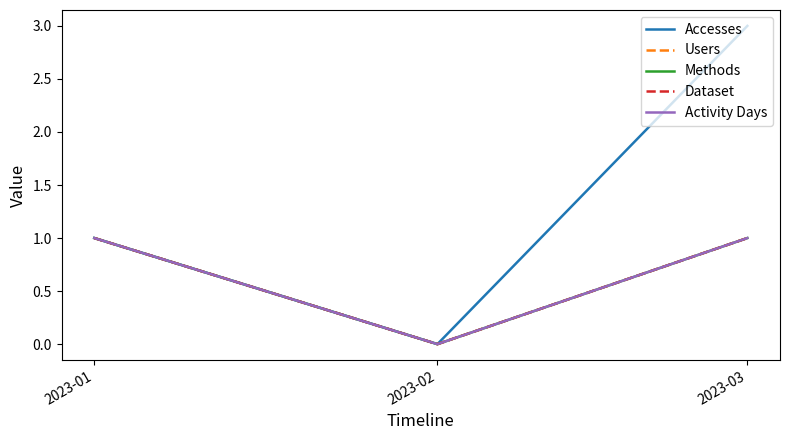

Reading left to right, what are all the values shown in this chart?

Accesses: 1	0	3
Users: 1	0	1
Methods: 1	0	1
Dataset: 1	0	1
Activity Days: 1	0	1